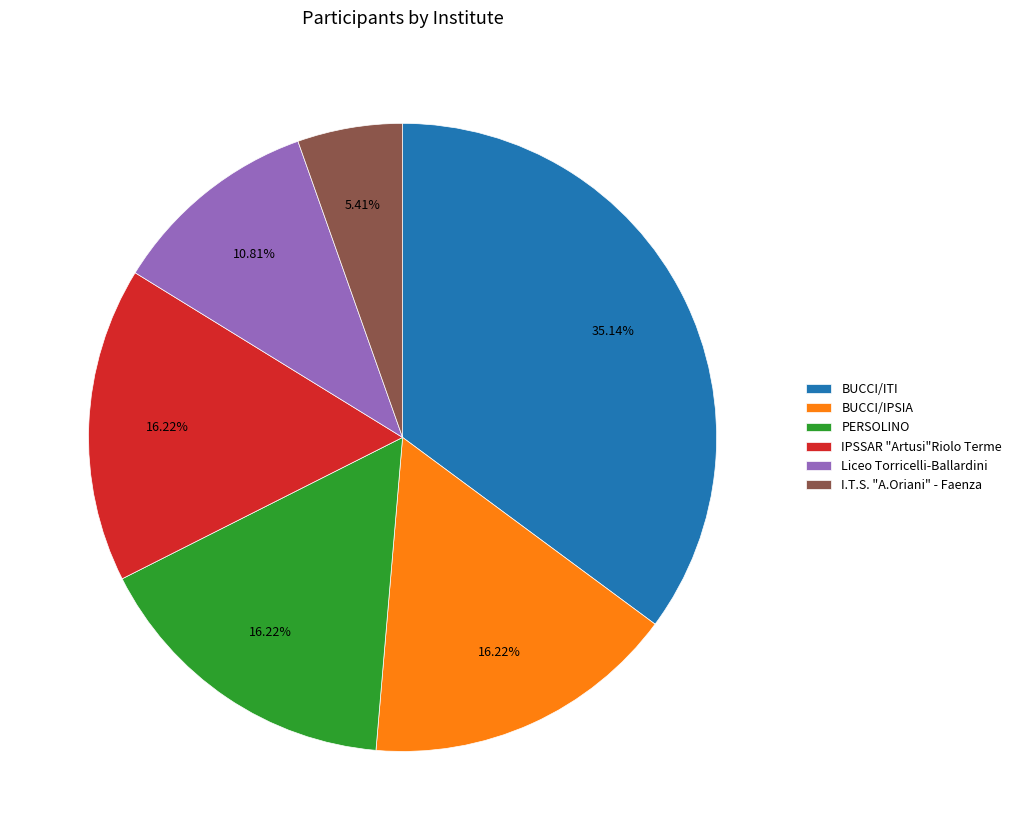

The PERSOLINO slice represents 16% of the pie. True or false?

True